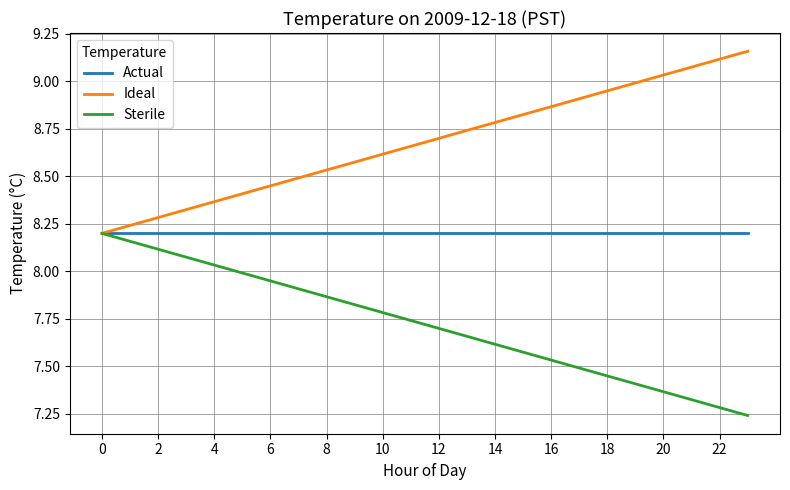

Which series has the largest total across all categories?

Ideal